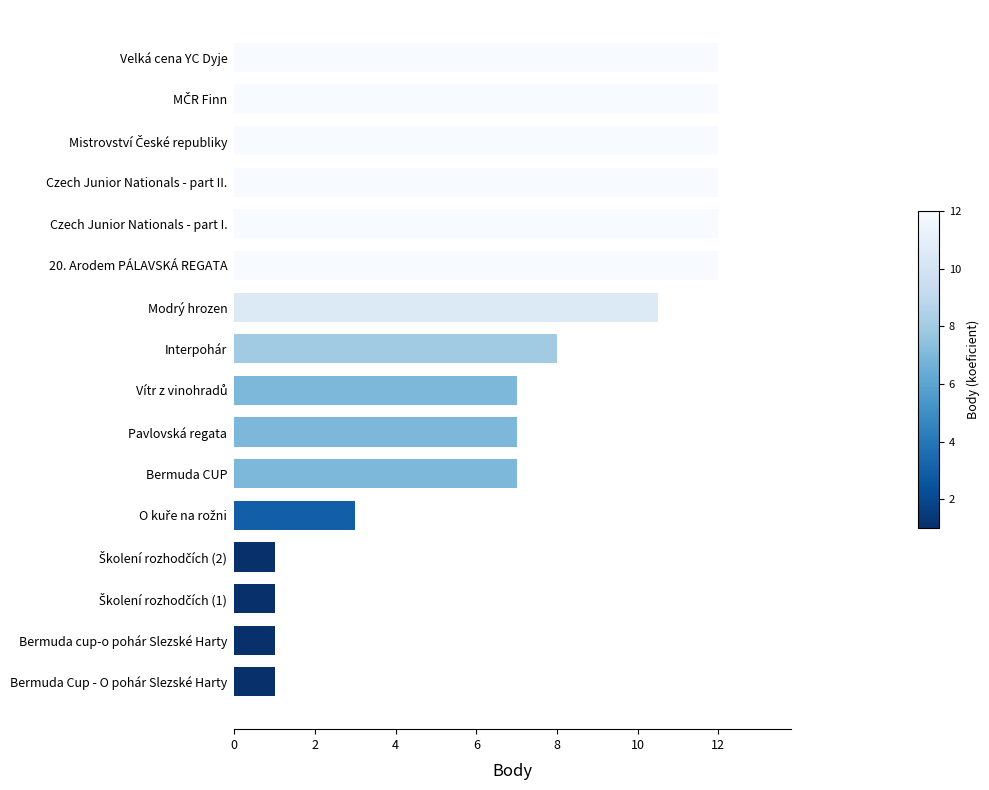

What is the label of the 12th bar from the bottom?

Czech Junior Nationals - part I.